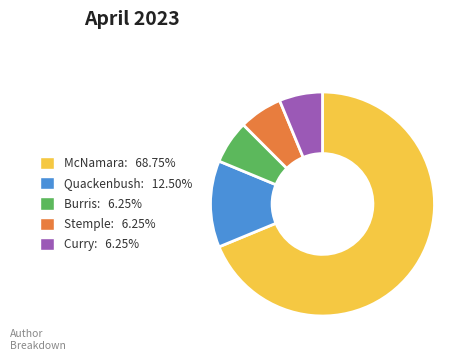

Is there any slice that represents more than half of the pie?

Yes